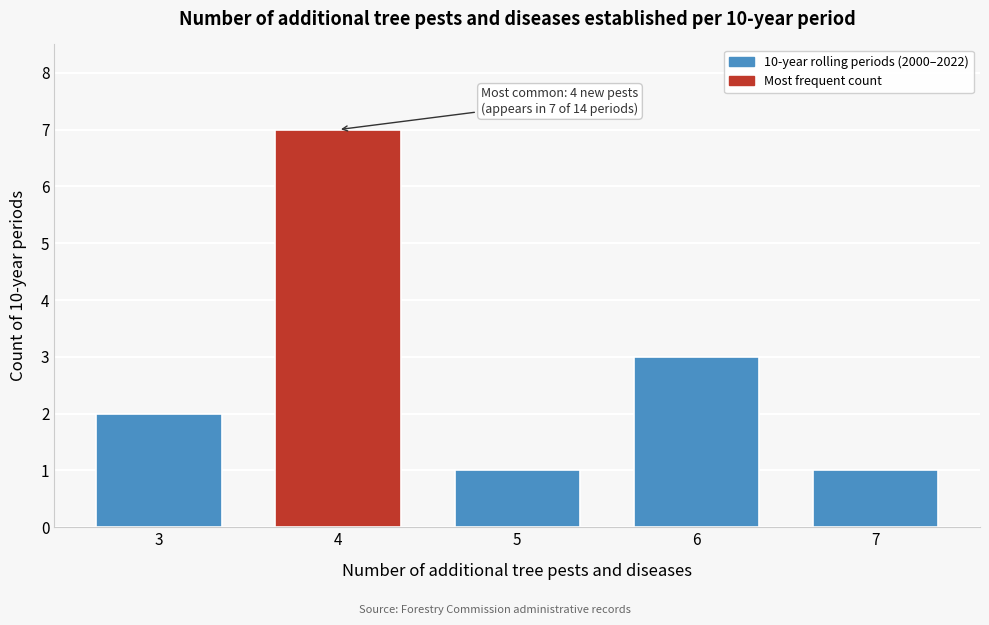

Reading left to right, extract all data points from this chart.

3=2	4=7	5=1	6=3	7=1